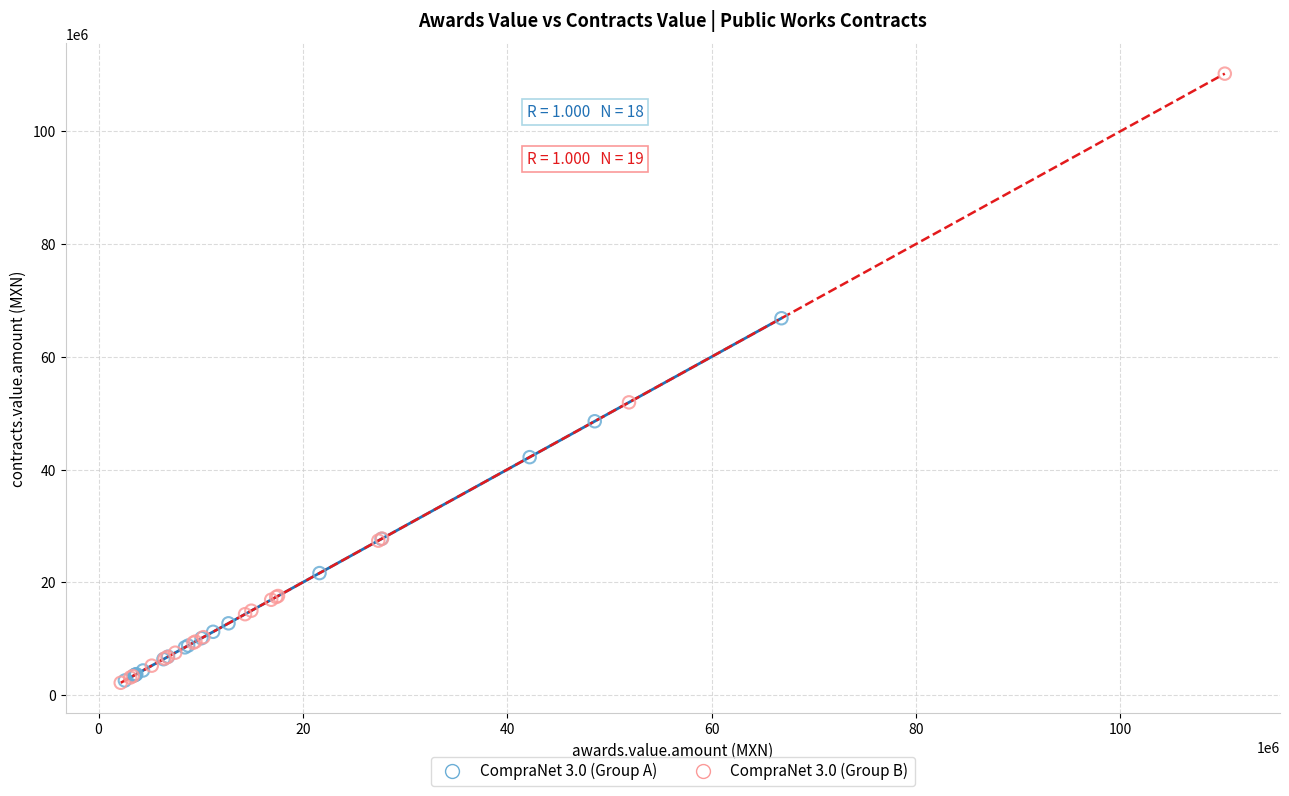

Which series contains the highest Y value?

CompraNet 3.0 (Group B)